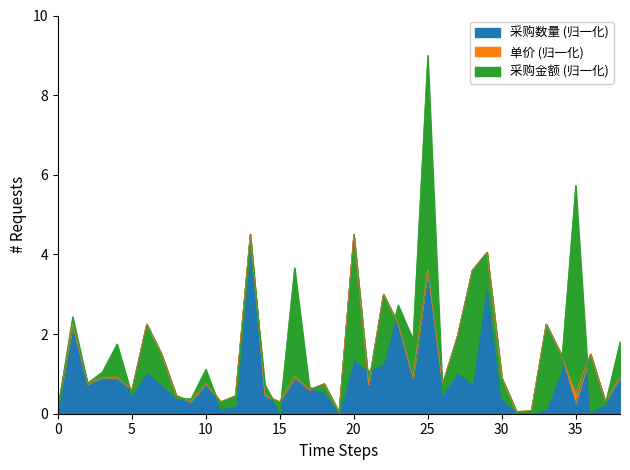

What is the highest value of the 采购数量 (归一化) series?

4.5